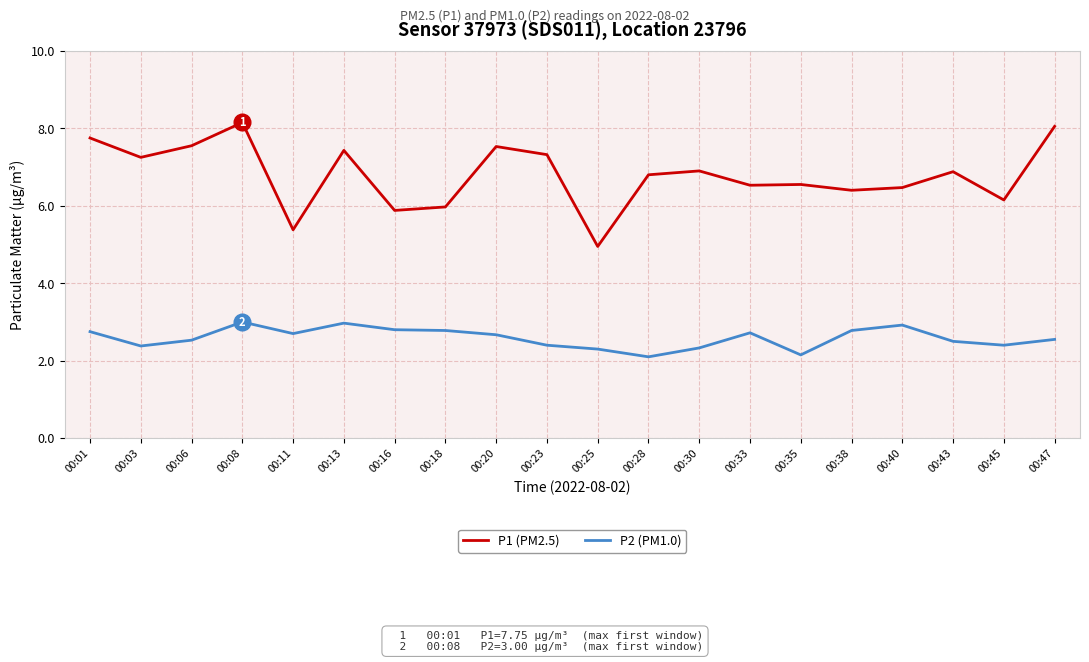

What is the spread (max minus min) of values at 00:43?

4.4